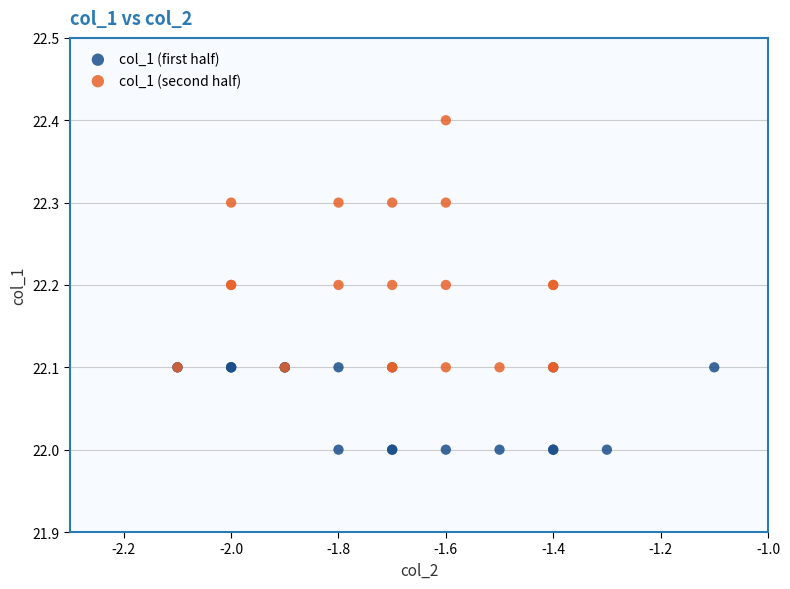

What are all the series names shown in the legend?

col_1 (first half), col_1 (second half)